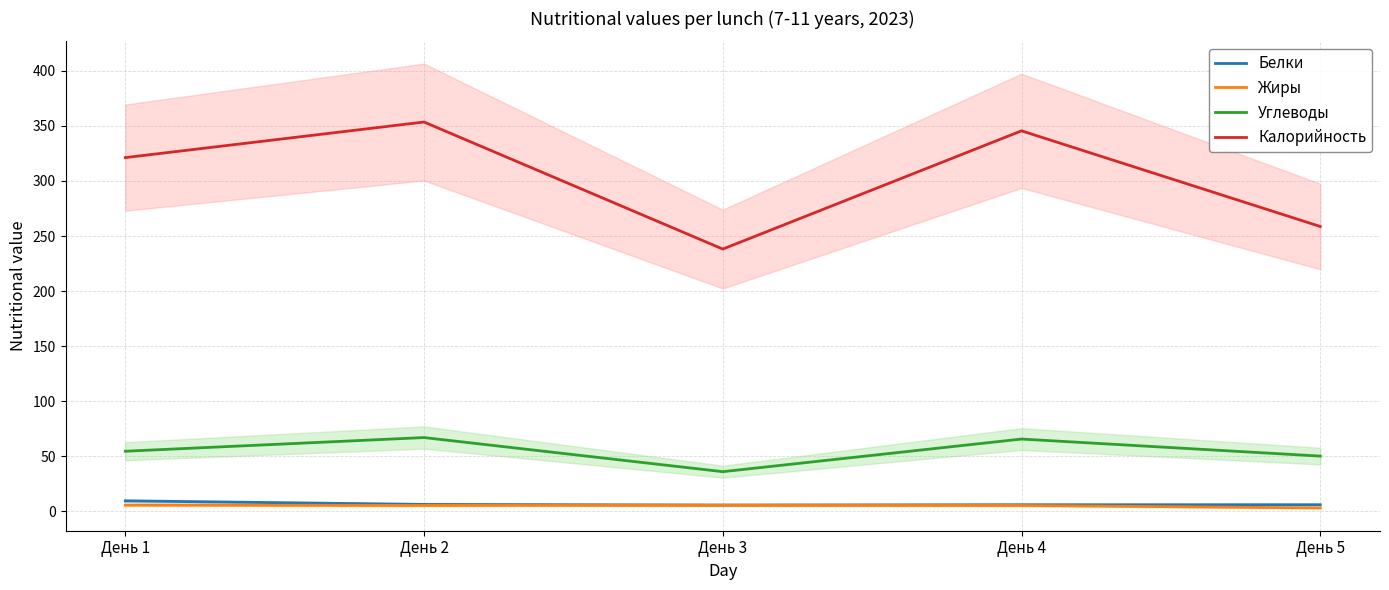

What is the sum of the Углеводы values at День 4 and День 1?

120.4